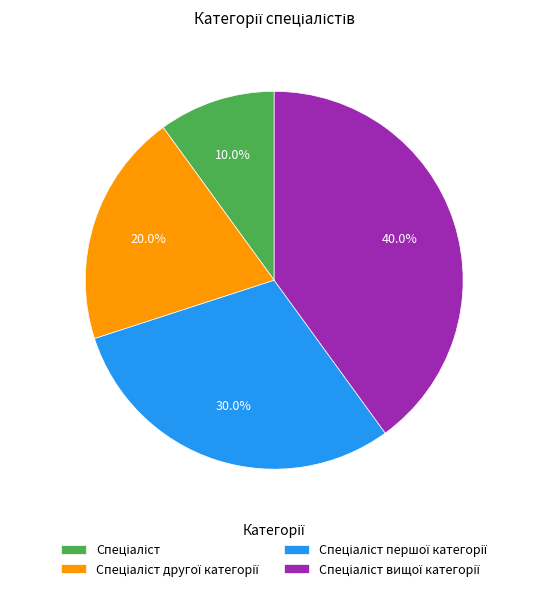

Is there any slice that represents more than half of the pie?

No